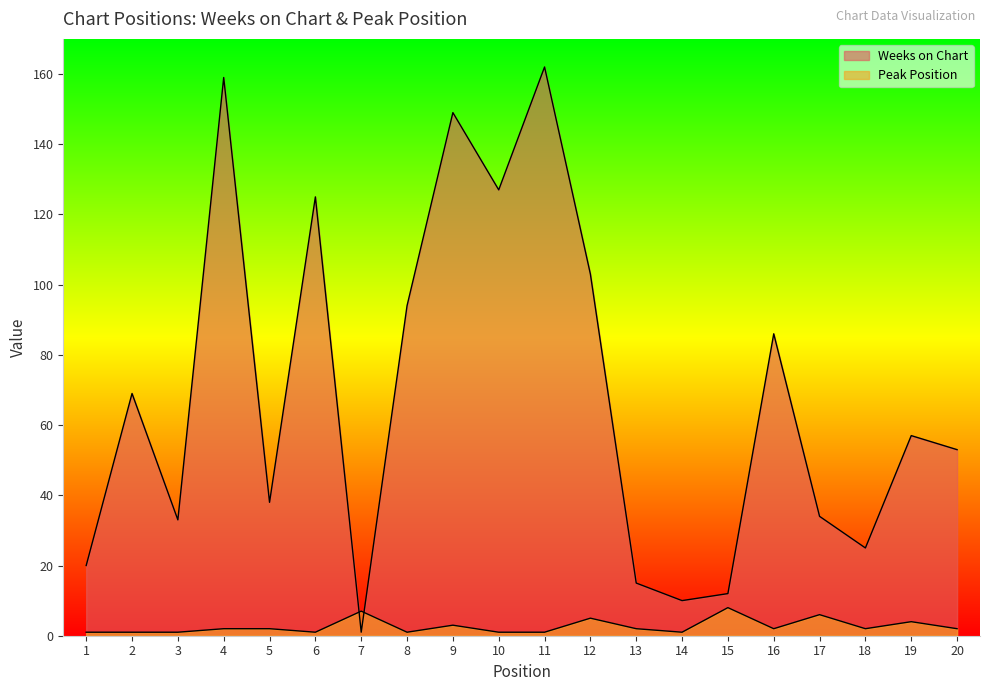

Rank the categories by Peak Position value from highest to lowest.

15, 7, 17, 12, 19, 9, 4, 5, 13, 16, 18, 20, 1, 2, 3, 6, 8, 10, 11, 14